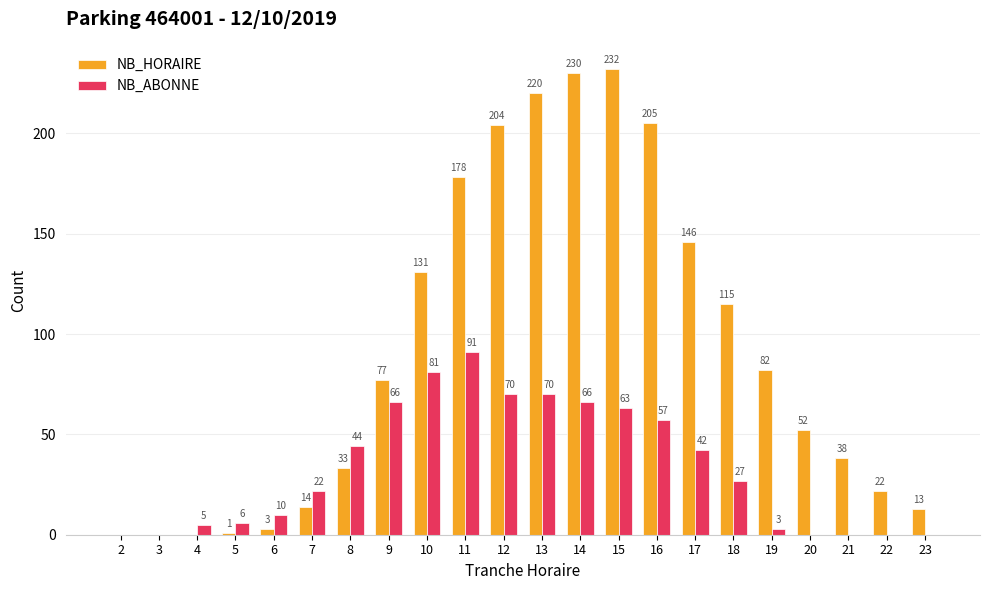

Which series changed the most between 7 and 19?

NB_HORAIRE